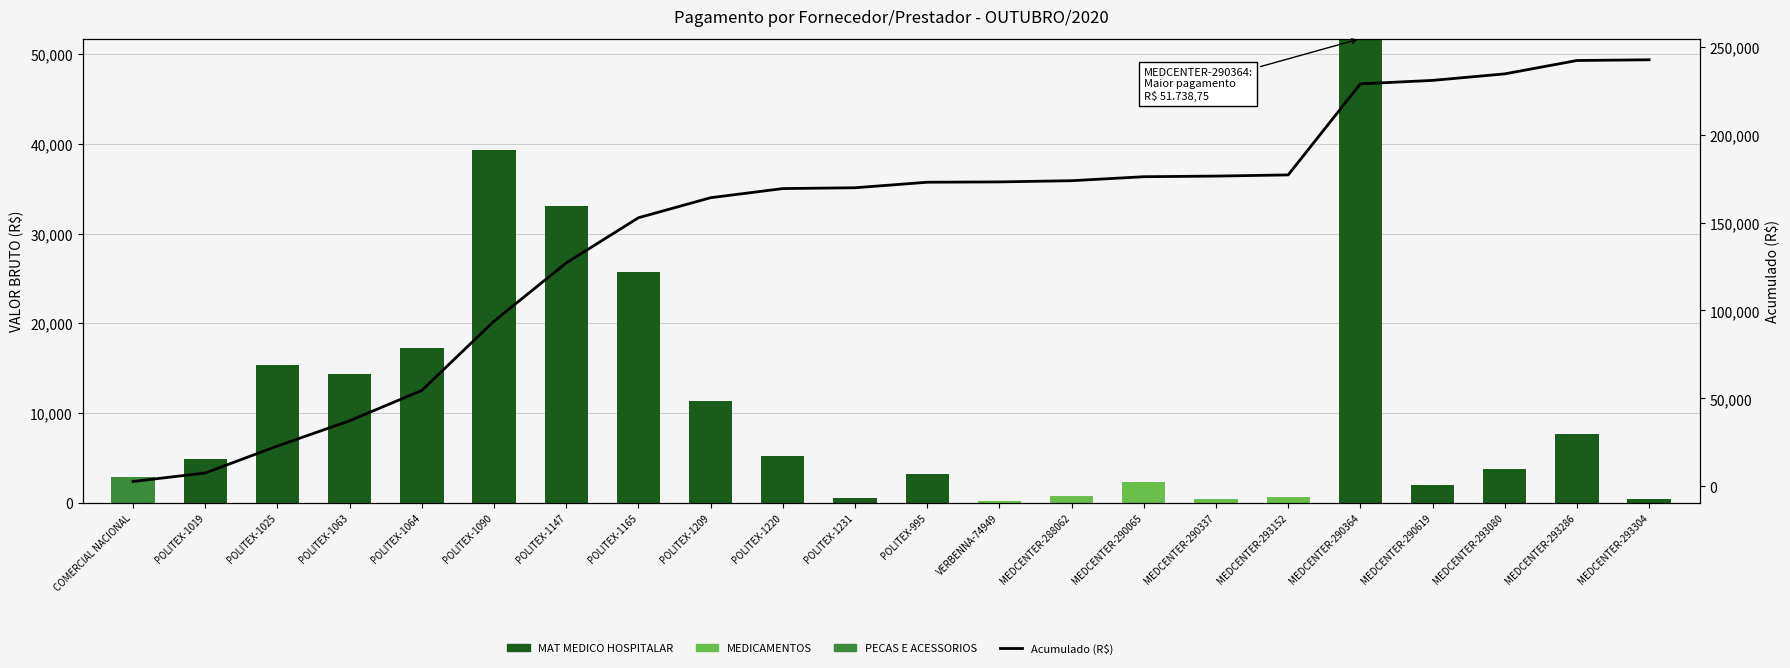

Reading left to right, extract all data points from this chart.

MAT MEDICO HOSPITALAR: COMERCIAL NACIONAL=0.0	POLITEX-1019=4836.4	POLITEX-1025=15326.0	POLITEX-1063=14346.4	POLITEX-1064=17253.6	POLITEX-1090=39373.6	POLITEX-1147=33053.6	POLITEX-1165=25690.8	POLITEX-1209=11376.0	POLITEX-1220=5200.0	POLITEX-1231=460.0	POLITEX-995=3137.6	VERBENNA-74949=0.0	MEDCENTER-288062=0.0	MEDCENTER-290065=0.0	MEDCENTER-290337=0.0	MEDCENTER-293152=0.0	MEDCENTER-290364=51738.8	MEDCENTER-290619=1970.7	MEDCENTER-293080=3708.3	MEDCENTER-293286=7595.7	MEDCENTER-293304=402.0
MEDICAMENTOS: COMERCIAL NACIONAL=0.0	POLITEX-1019=0.0	POLITEX-1025=0.0	POLITEX-1063=0.0	POLITEX-1064=0.0	POLITEX-1090=0.0	POLITEX-1147=0.0	POLITEX-1165=0.0	POLITEX-1209=0.0	POLITEX-1220=0.0	POLITEX-1231=0.0	POLITEX-995=0.0	VERBENNA-74949=188.9	MEDCENTER-288062=678.7	MEDCENTER-290065=2271.2	MEDCENTER-290337=353.7	MEDCENTER-293152=676.0	MEDCENTER-290364=0.0	MEDCENTER-290619=0.0	MEDCENTER-293080=0.0	MEDCENTER-293286=0.0	MEDCENTER-293304=0.0
PECAS E ACESSORIOS: COMERCIAL NACIONAL=2827.2	POLITEX-1019=0.0	POLITEX-1025=0.0	POLITEX-1063=0.0	POLITEX-1064=0.0	POLITEX-1090=0.0	POLITEX-1147=0.0	POLITEX-1165=0.0	POLITEX-1209=0.0	POLITEX-1220=0.0	POLITEX-1231=0.0	POLITEX-995=0.0	VERBENNA-74949=0.0	MEDCENTER-288062=0.0	MEDCENTER-290065=0.0	MEDCENTER-290337=0.0	MEDCENTER-293152=0.0	MEDCENTER-290364=0.0	MEDCENTER-290619=0.0	MEDCENTER-293080=0.0	MEDCENTER-293286=0.0	MEDCENTER-293304=0.0
Acumulado (R$): COMERCIAL NACIONAL=2827.2	POLITEX-1019=7663.6	POLITEX-1025=22989.6	POLITEX-1063=37336.0	POLITEX-1064=54589.6	POLITEX-1090=93963.2	POLITEX-1147=127016.8	POLITEX-1165=152707.6	POLITEX-1209=164083.6	POLITEX-1220=169283.6	POLITEX-1231=169743.6	POLITEX-995=172881.2	VERBENNA-74949=173070.1	MEDCENTER-288062=173748.9	MEDCENTER-290065=176020.0	MEDCENTER-290337=176373.8	MEDCENTER-293152=177049.8	MEDCENTER-290364=228788.6	MEDCENTER-290619=230759.2	MEDCENTER-293080=234467.5	MEDCENTER-293286=242063.2	MEDCENTER-293304=242465.2